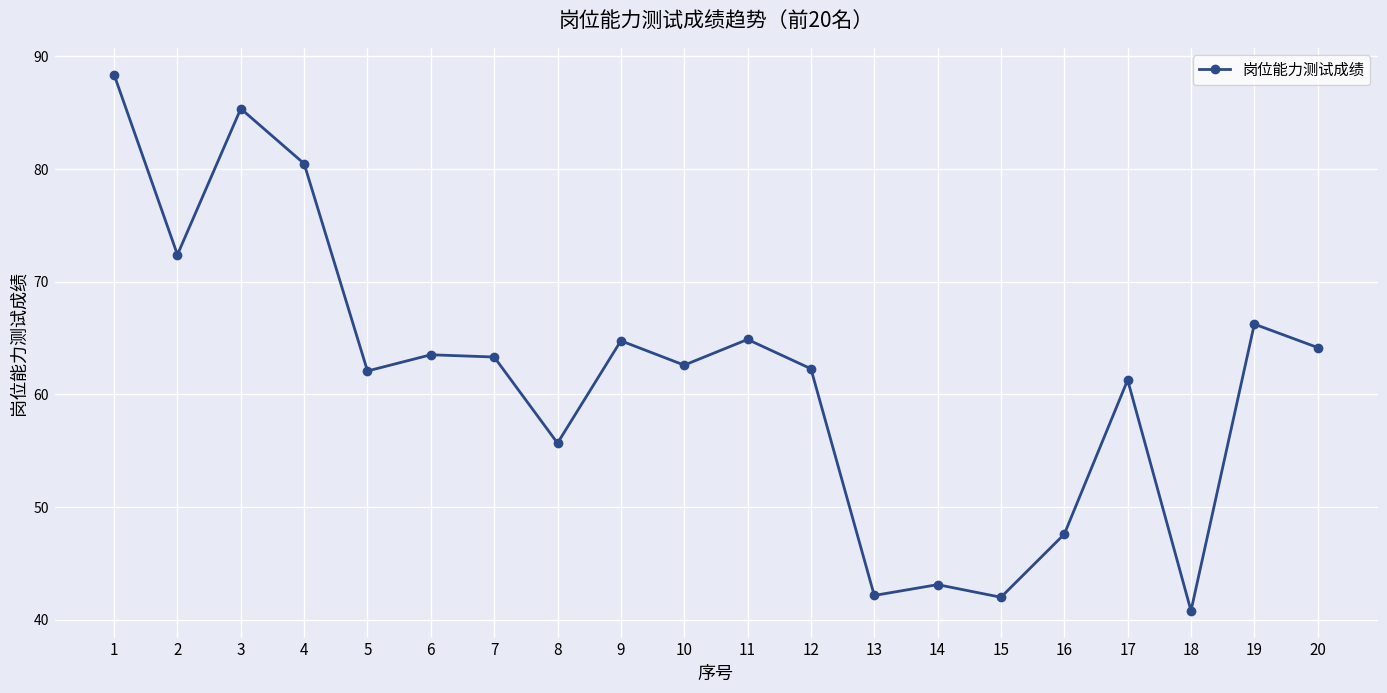

Approximately how many times larger is the value at 10 compared to 6?

1.0